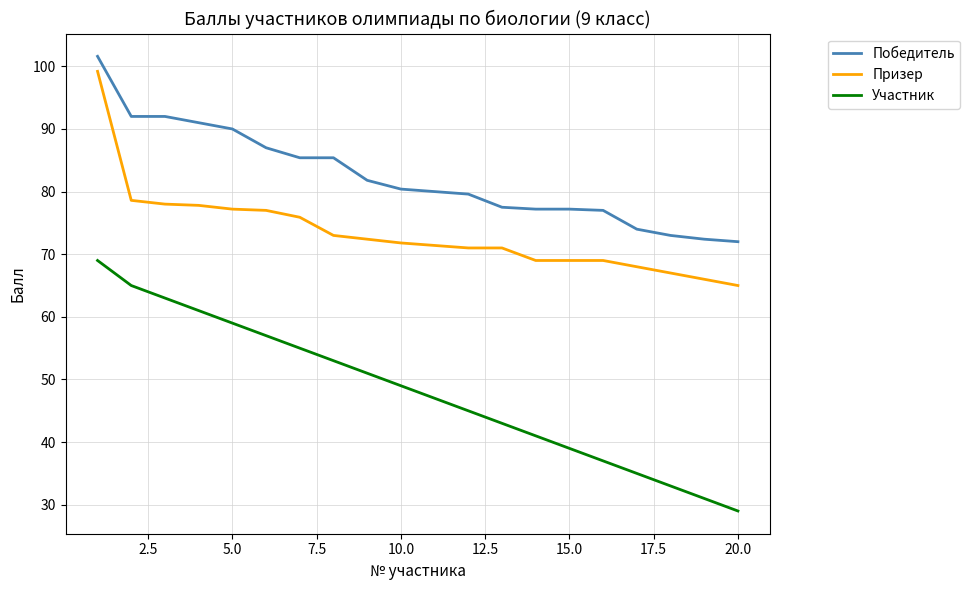

What are all the series names shown in the legend?

Победитель, Призер, Участник